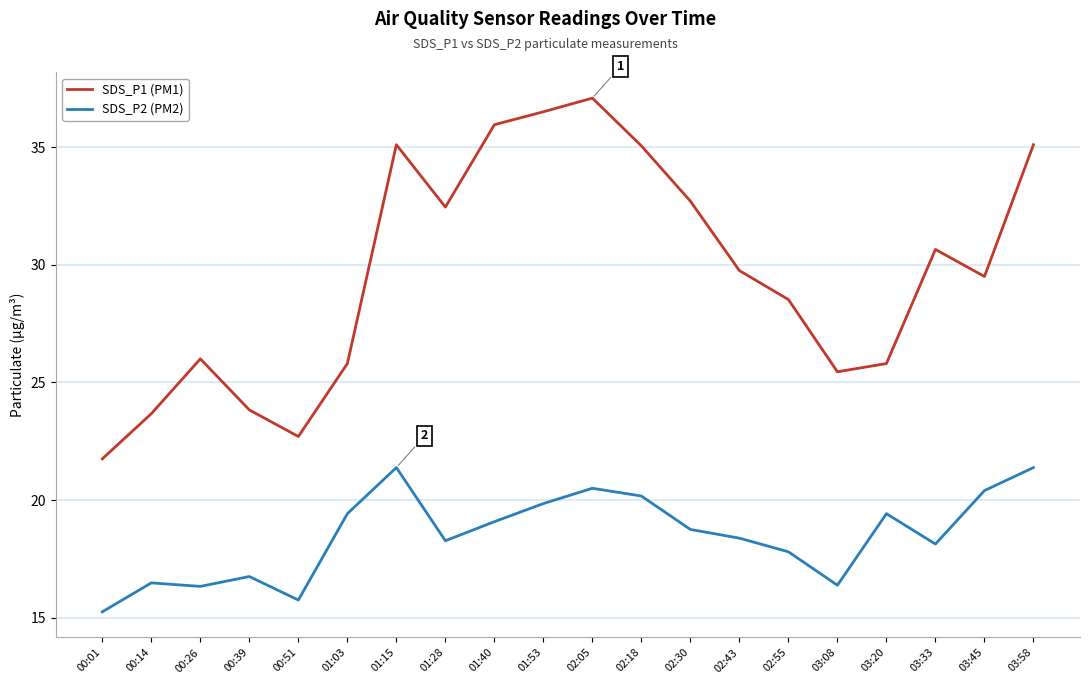

What is the minimum value for SDS_P1 (PM1)?

21.8